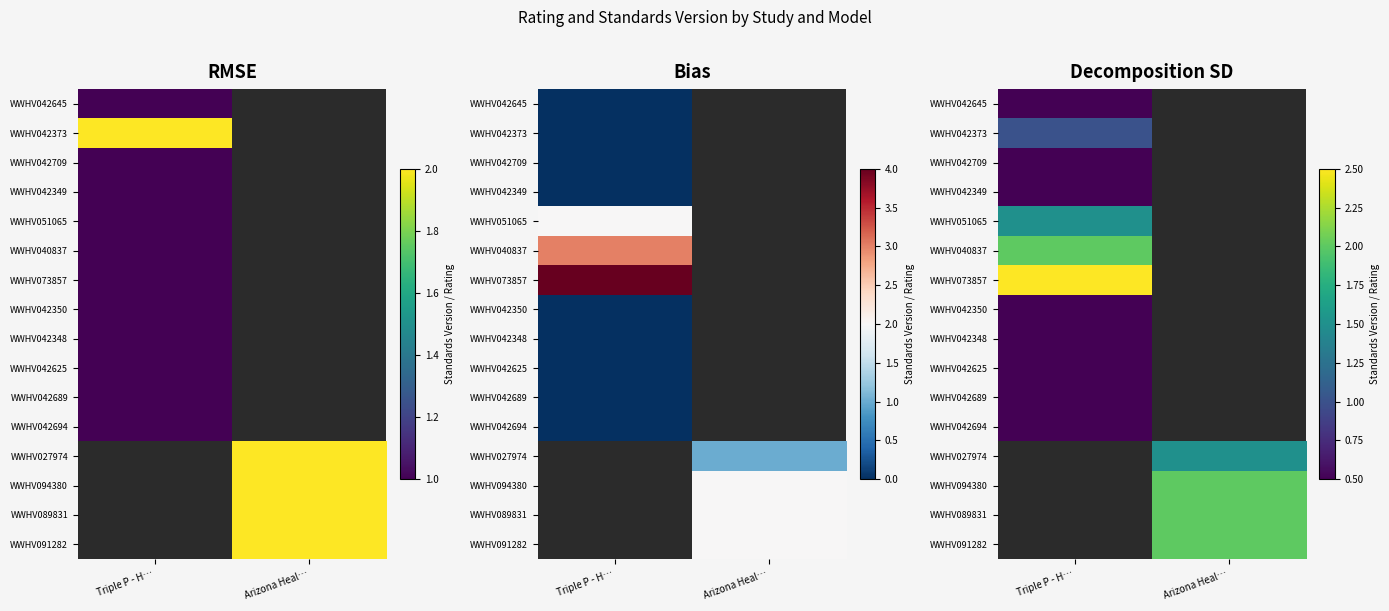

What is the difference between the highest and lowest values at Arizona Heal…?

1.0